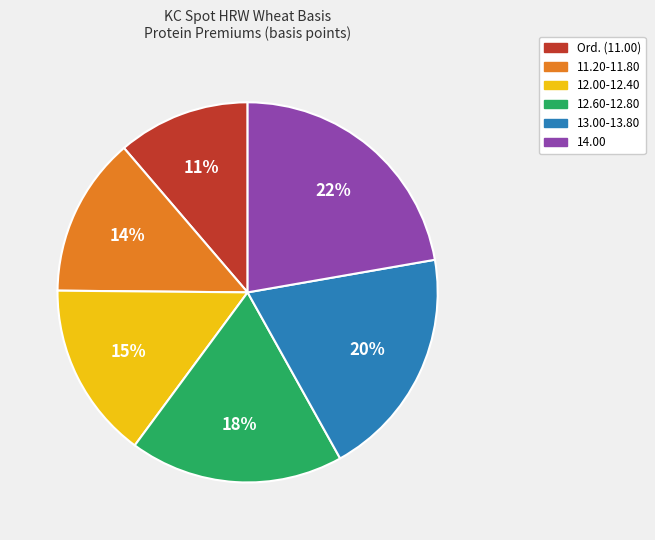

Between 12.60-12.80 and 13.00-13.80, which is larger?

13.00-13.80